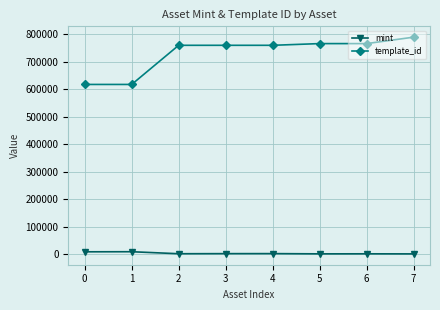

List the series in order of their peak value, highest first.

template_id, mint